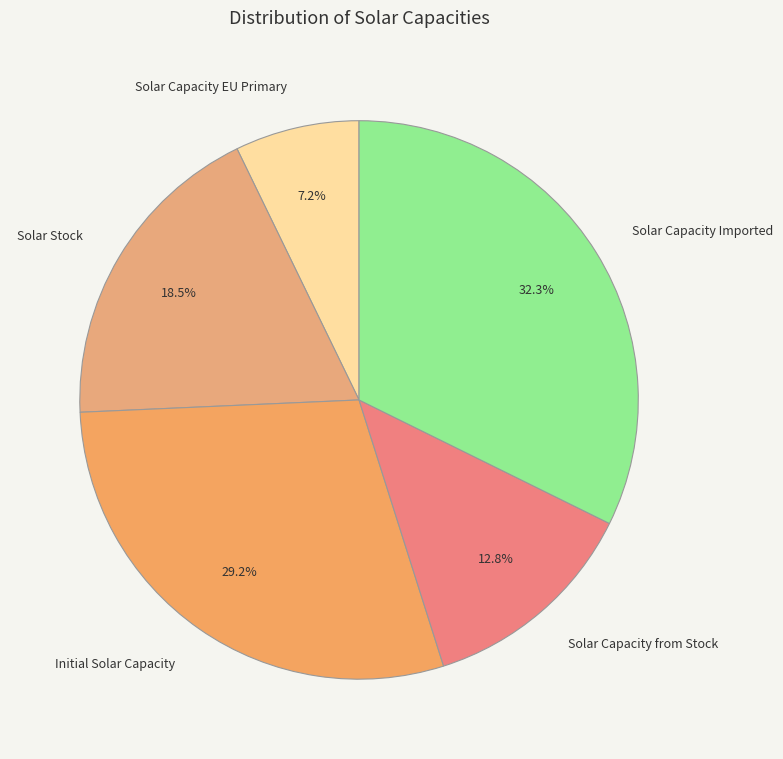

Approximately how many times larger is the value at Solar Stock compared to Solar Capacity Imported?

0.6